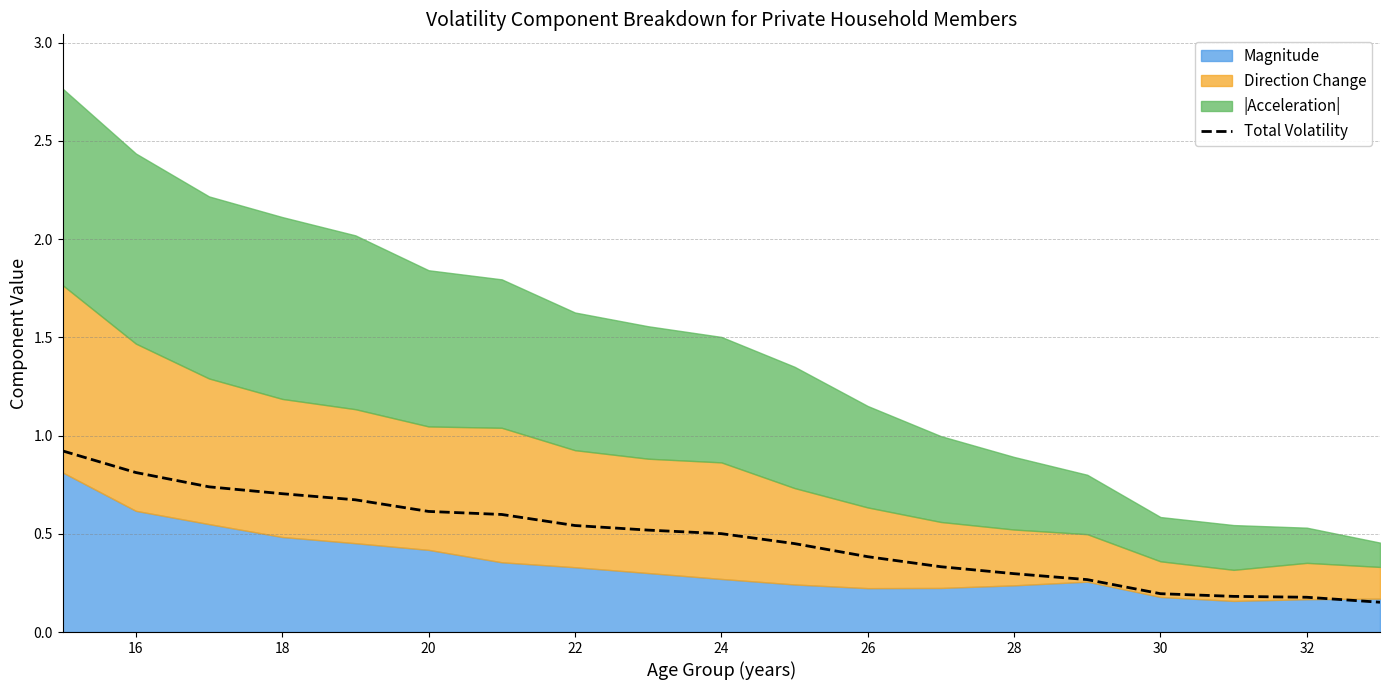

What is the value of the 18th point from the left?

0.2